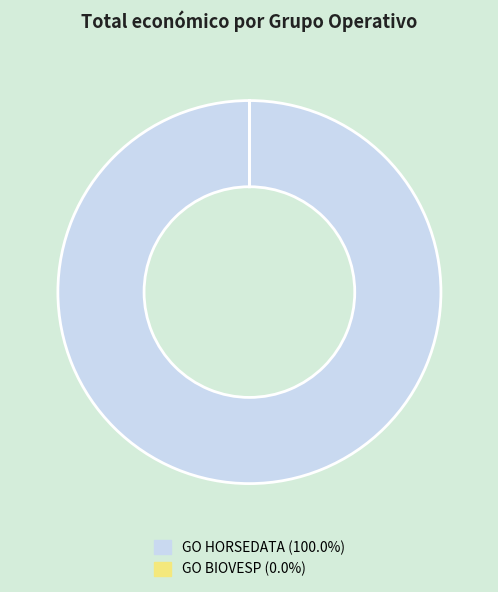

Does GO HORSEDATA (100.0%) represent more than half of the total?

Yes